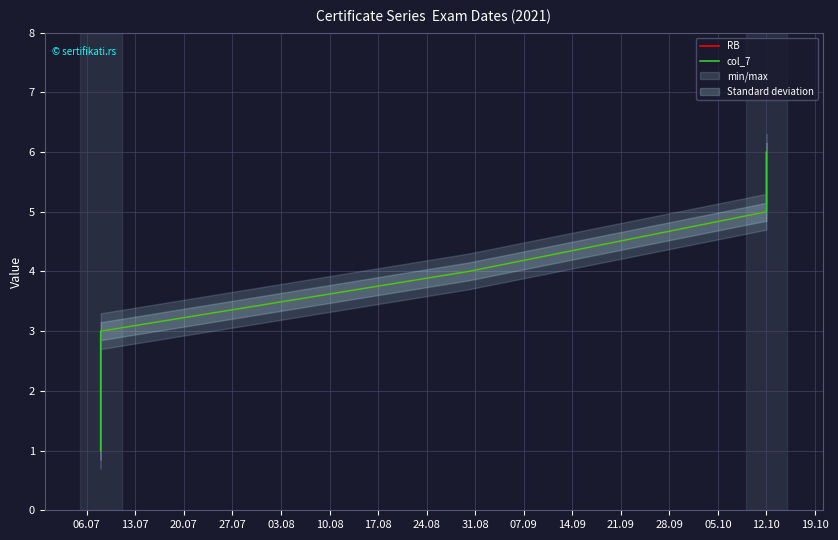

Is this an area chart (filled region under the line)?

No